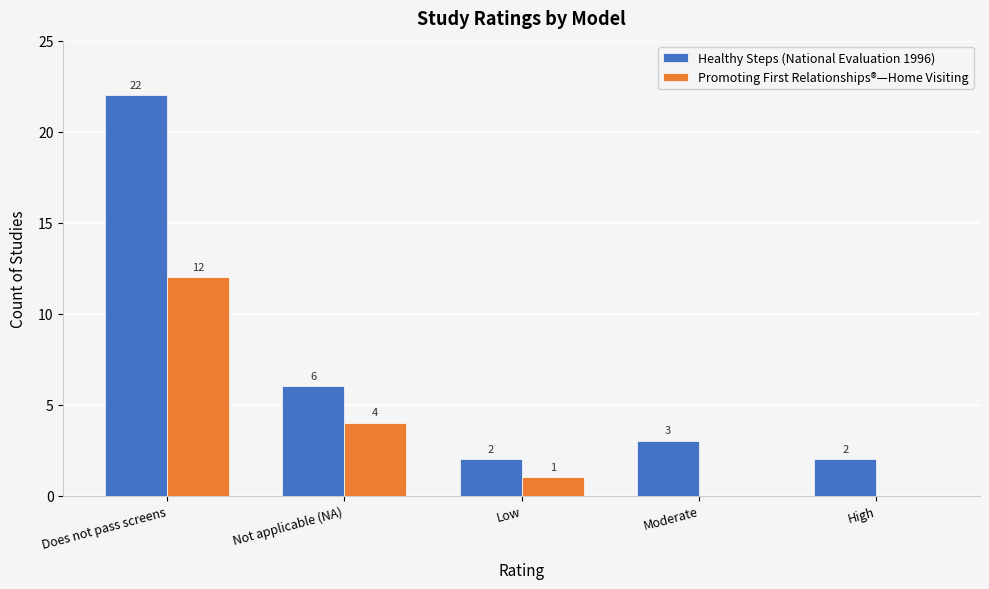

What is the difference between the Promoting First Relationships®—Home Visiting values at High and Does not pass screens?

12